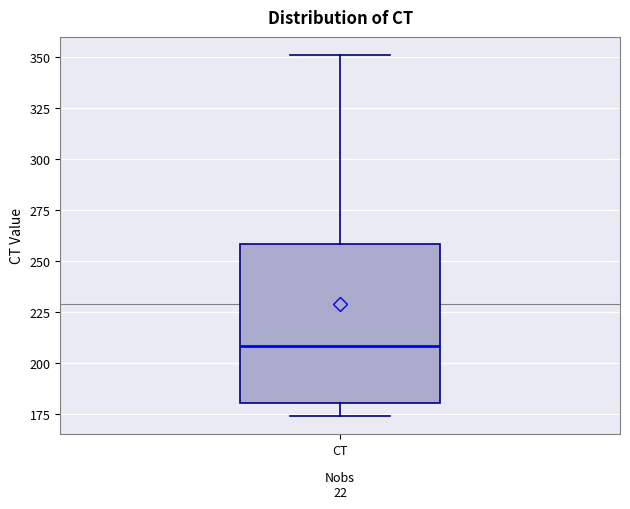

Where is the upper edge of the box for CT on the y-axis? The values are not printed on the chart, so give them approximately, as read against the axis.

260